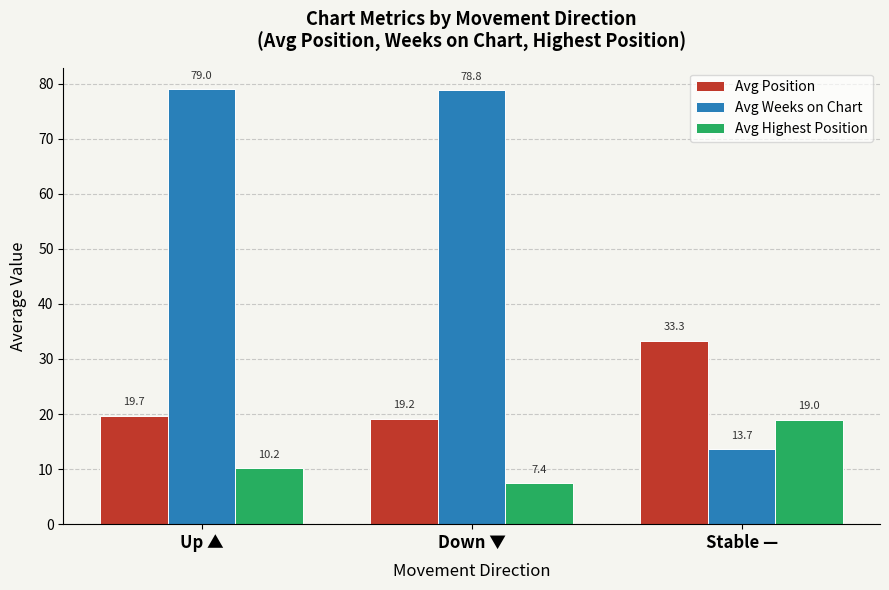

Rank the series by their maximum value, from highest to lowest.

Avg Weeks on Chart, Avg Position, Avg Highest Position